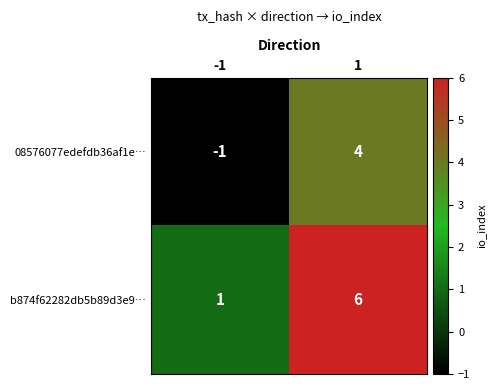

What is the sum of all 08576077edefdb36af1e… values?

3